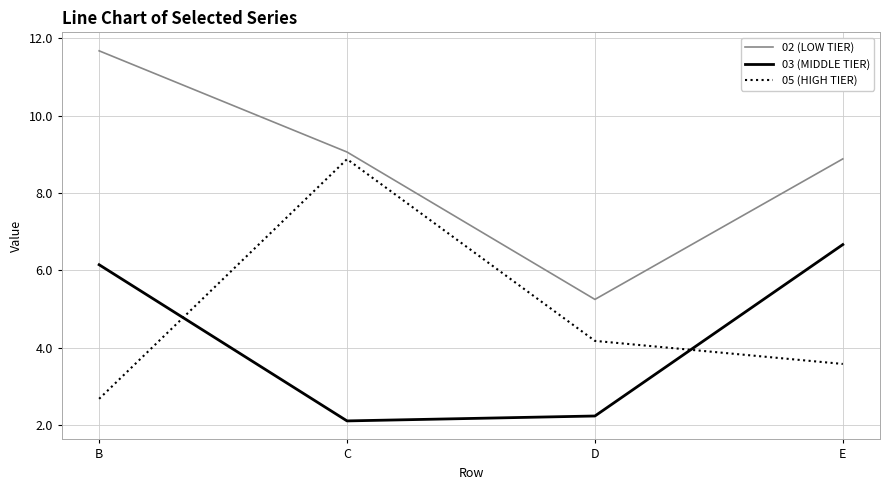

Rank the series at C from lowest to highest value.

03 (MIDDLE TIER), 05 (HIGH TIER), 02 (LOW TIER)